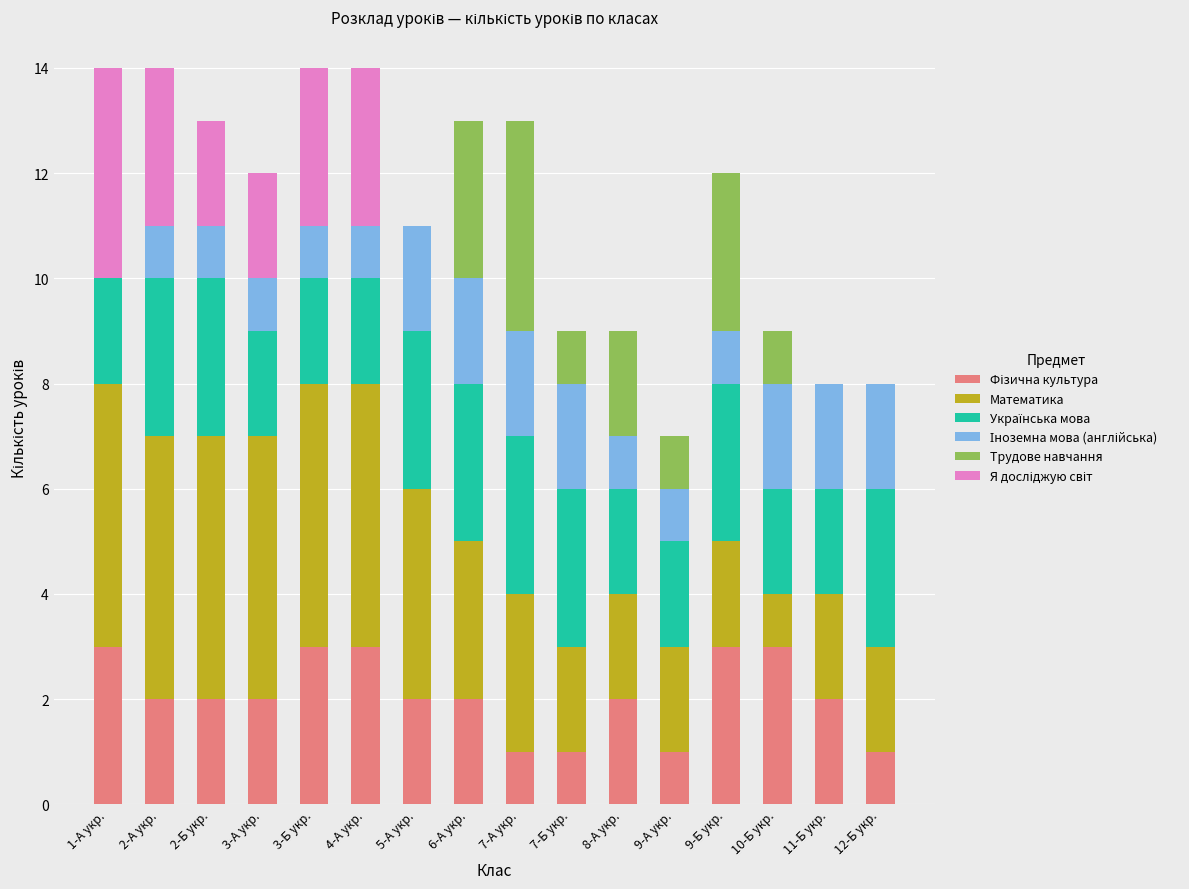

At which label does Математика first exceed 3?

1-А укр.